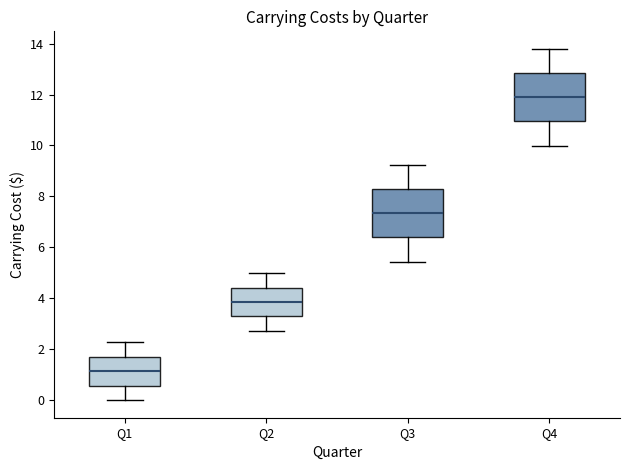

Reading left to right, transcribe this box plot: for each box, give where its median line is, the range the box spans, and where its two whiskers end, as read against the y-axis. The values are not printed on the chart, so give them approximately, as read against the axis.

Q1: median 1.2, box 0.6 to 1.8, whiskers 0.0 to 2.2
Q2: median 3.8, box 3.2 to 4.4, whiskers 2.8 to 5.0
Q3: median 7.4, box 6.4 to 8.2, whiskers 5.4 to 9.2
Q4: median 11.8, box 11.0 to 12.8, whiskers 10.0 to 13.8